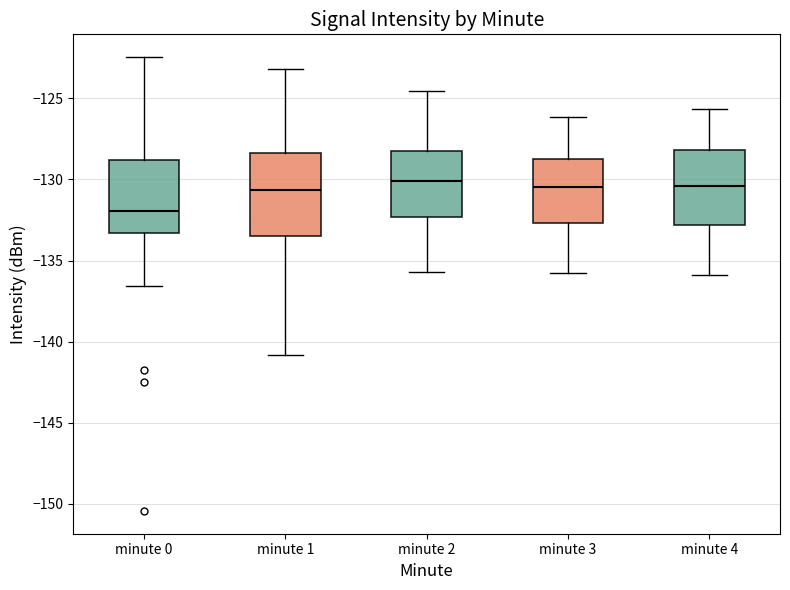

Reading left to right, transcribe this box plot: for each box, give where its median line is, the range the box spans, and where its two whiskers end, as read against the y-axis. The values are not printed on the chart, so give them approximately, as read against the axis.

minute 0: median -132.0, box -133.5 to -129.0, whiskers -136.5 to -122.5
minute 1: median -130.5, box -133.5 to -128.5, whiskers -141.0 to -123.0
minute 2: median -130.0, box -132.5 to -128.0, whiskers -135.5 to -124.5
minute 3: median -130.5, box -132.5 to -128.5, whiskers -136.0 to -126.0
minute 4: median -130.5, box -133.0 to -128.0, whiskers -136.0 to -125.5